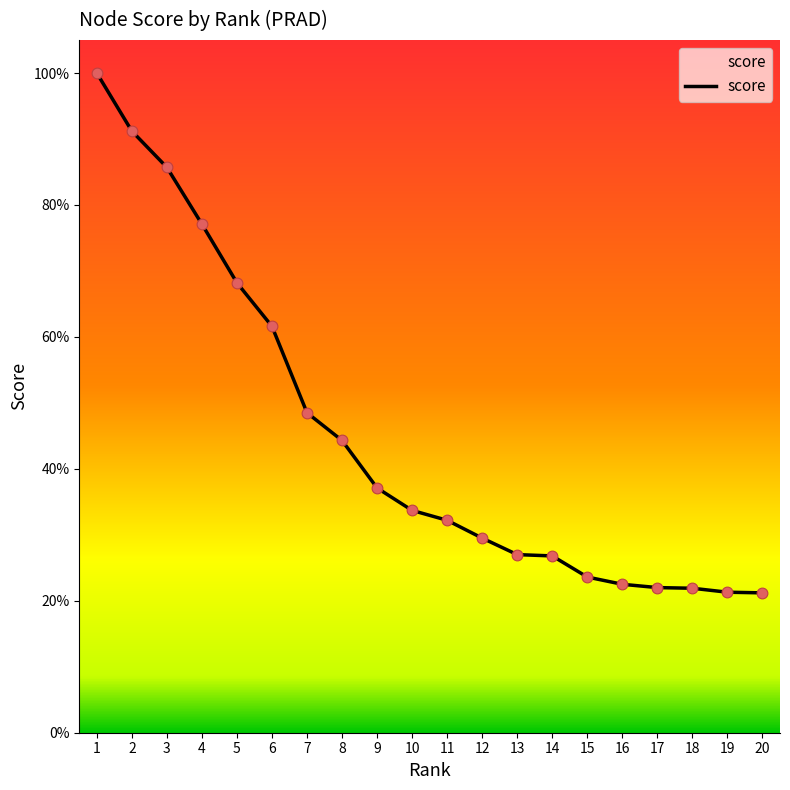

Between 18 and 15, which is larger?

15